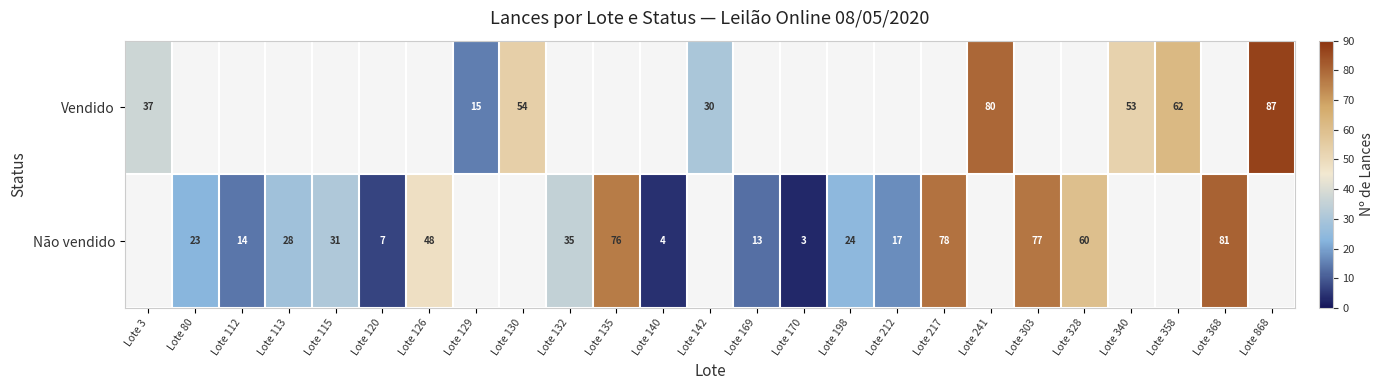

Is it true that Vendido equals 53 at Lote 3?

False